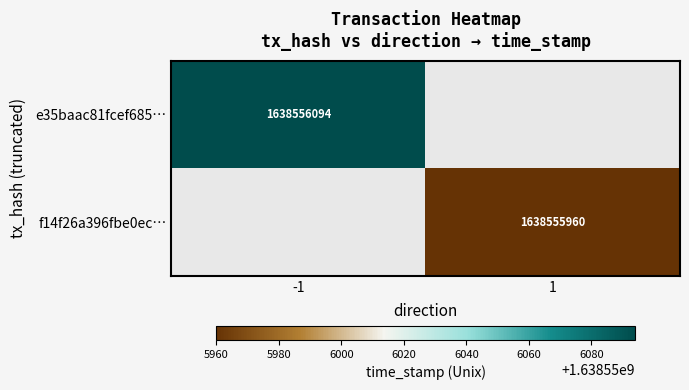

Is the value of e35baac81fcef685a14526de864277ae94d8eff at direction greater than the value of f14f26a396fbe0ecaeca99ed3b5a88b0444cd16 at time_stamp?

No